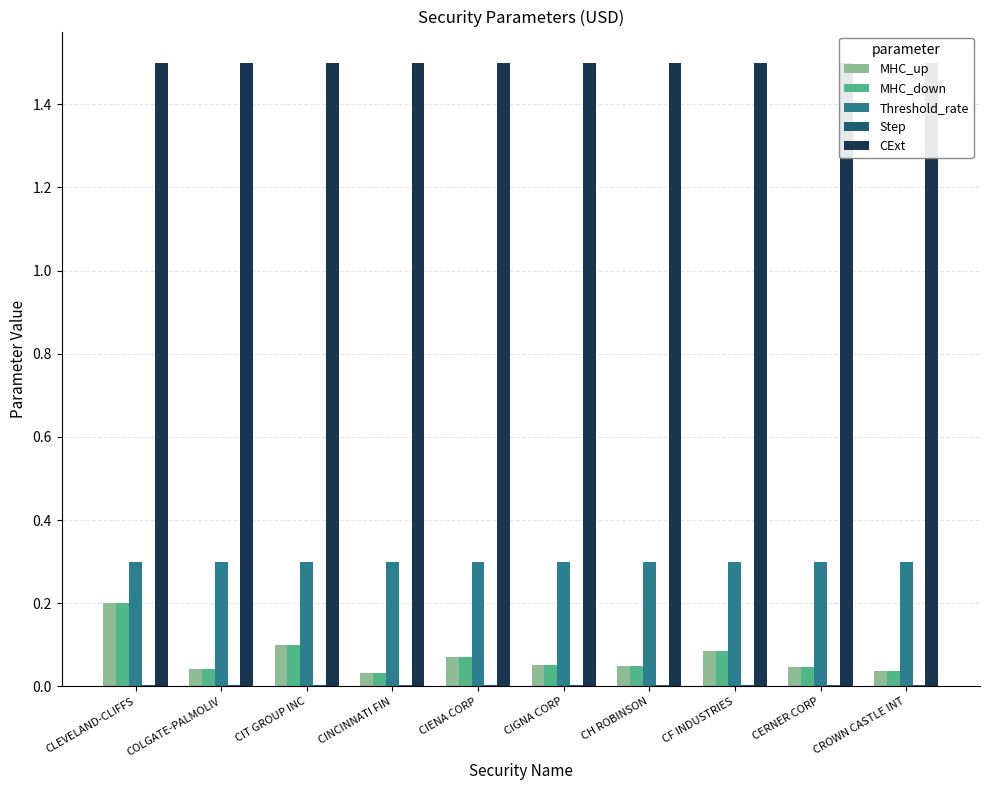

What is the sum of all MHC_up values?

0.7